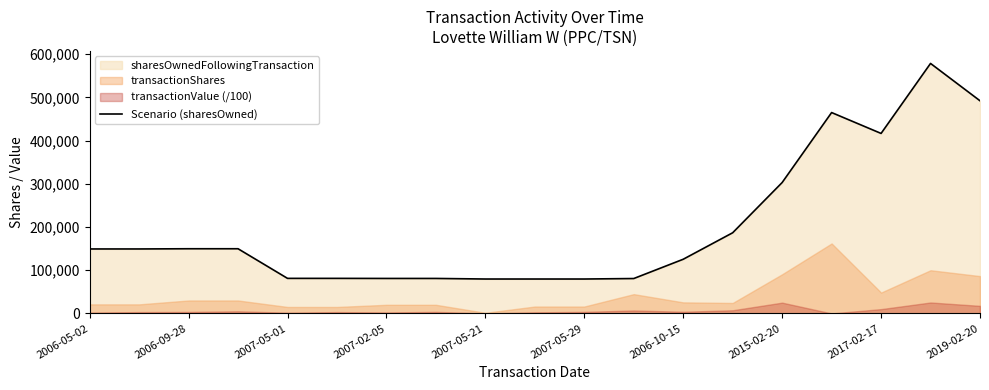

How many lines are shown in the chart?

1